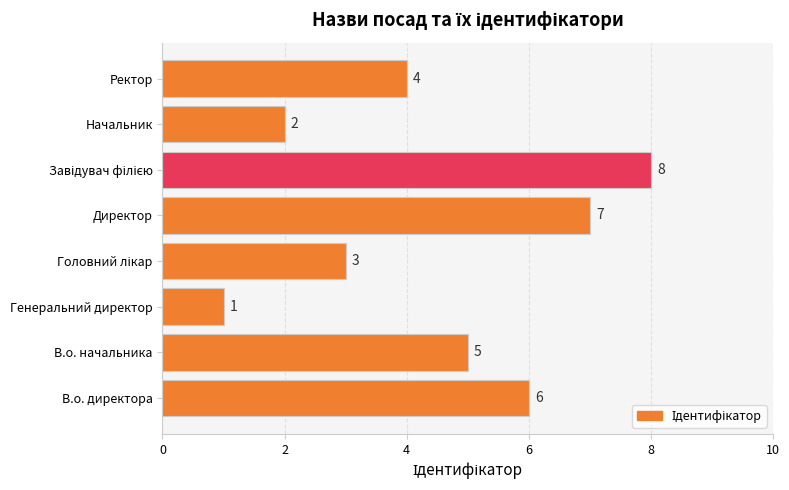

What is the difference between the maximum and minimum values?

7